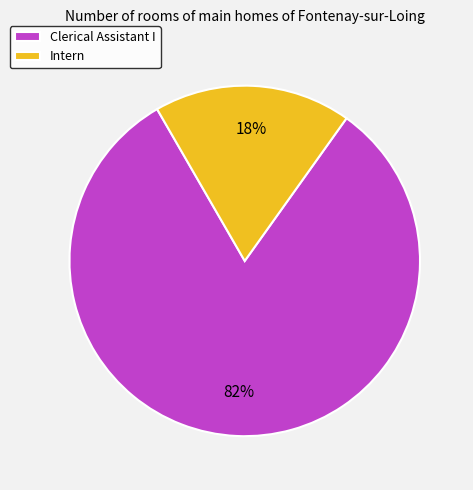

Combined, do Clerical Assistant I and Intern account for over 50%?

Yes